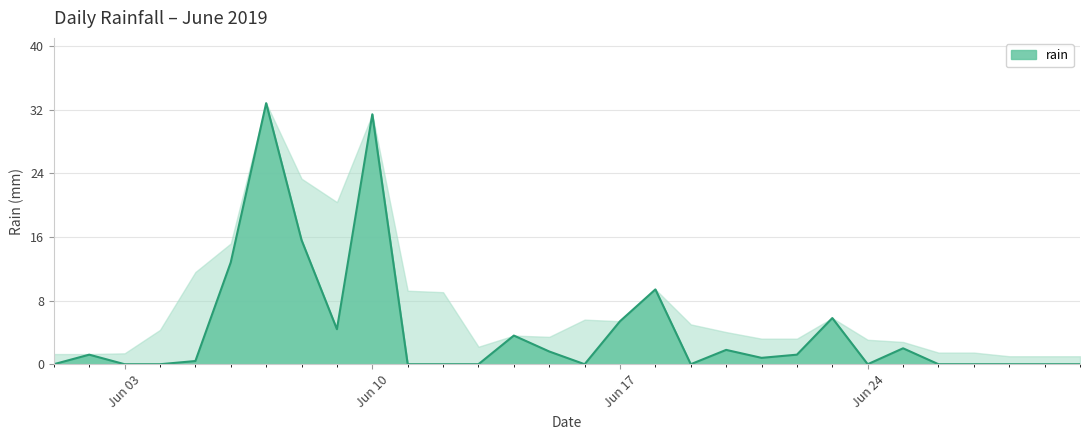

Reading left to right, what are all the values shown in this chart?

0.0	1.2	0.0	0.0	0.4	12.8	32.8	15.6	4.4	31.4	0.0	0.0	0.0	3.6	1.6	0.0	5.4	9.4	0.0	1.8	0.8	1.2	5.8	0.0	2.0	0.0	0.0	0.0	0.0	0.0